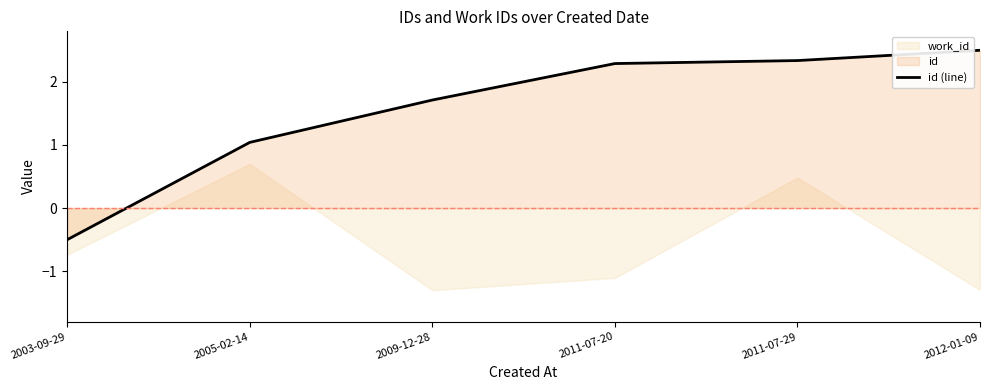

Reading right to left, what are all the values shown in this chart?

2012-01-09=2.5	2011-07-29=2.3	2011-07-20=2.3	2009-12-28=1.7	2005-02-14=1.0	2003-09-29=-0.5